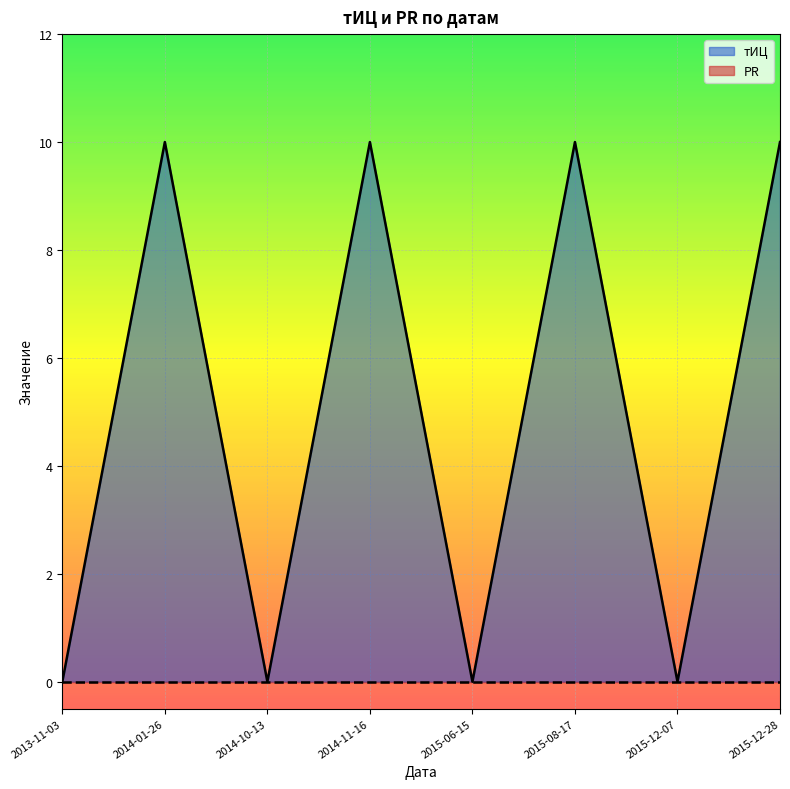

At which label is the value closest to 5?

2013-11-03